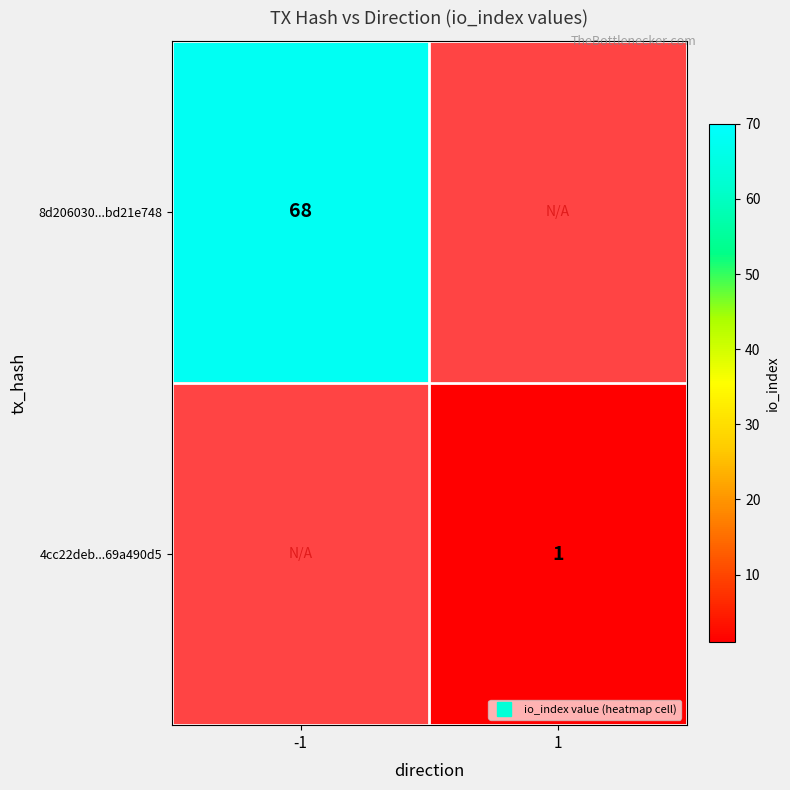

Is the value of 4cc22deb...69a490d5 at 1 greater than the value of 8d206030...bd21e748 at -1?

No